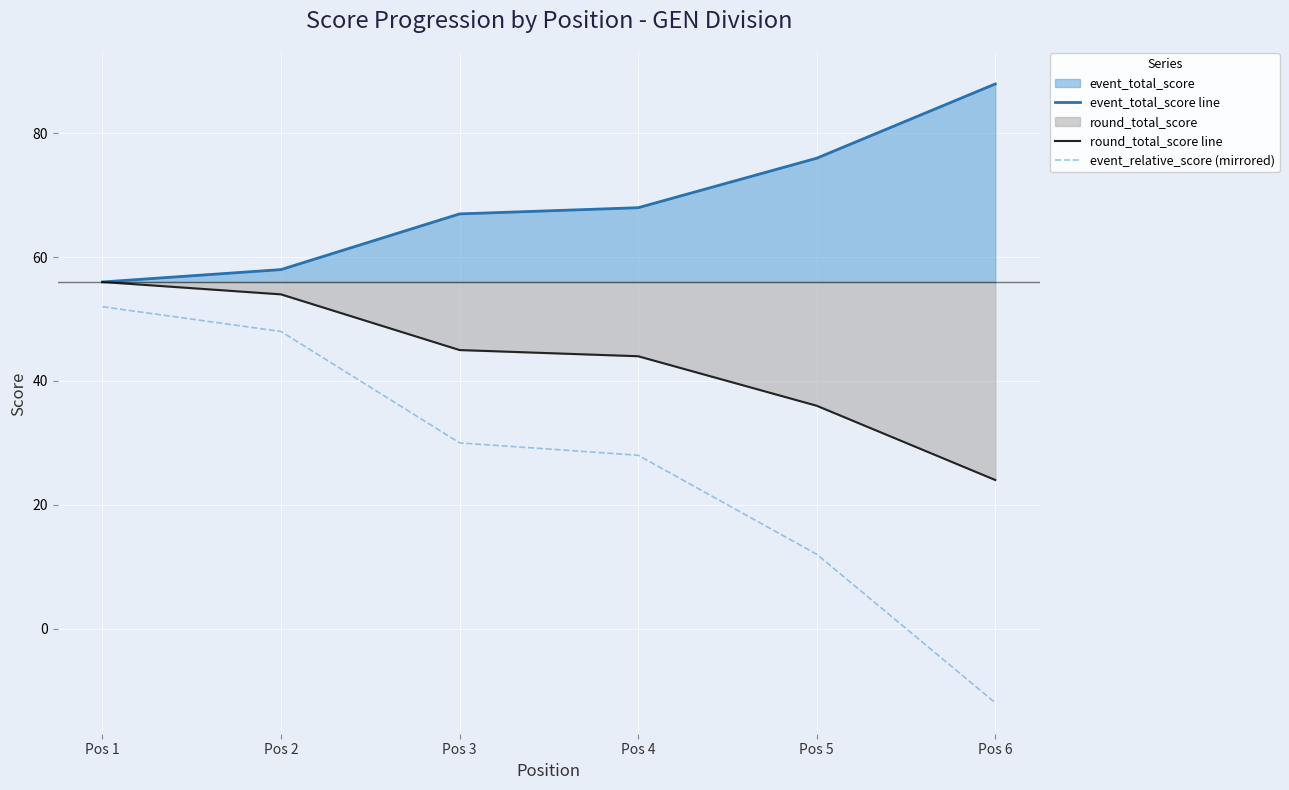

What is the sum of all round_total_score line values?

259